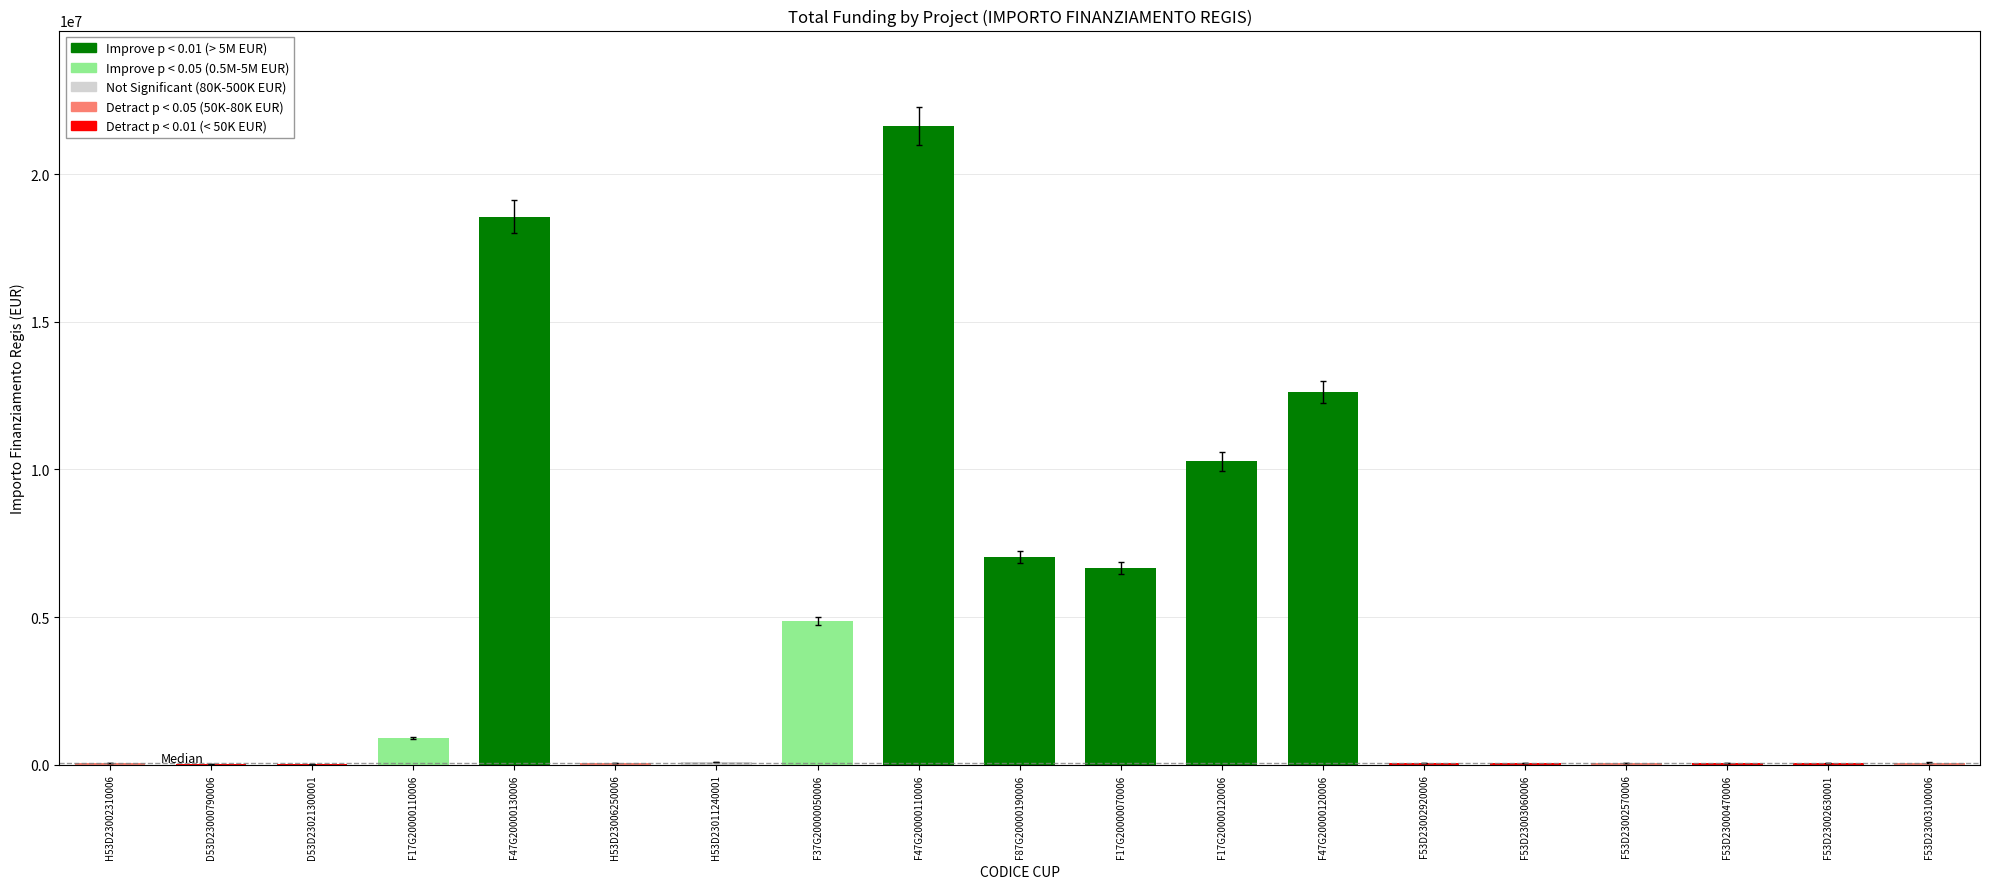

How many categories are shown in the chart?

19